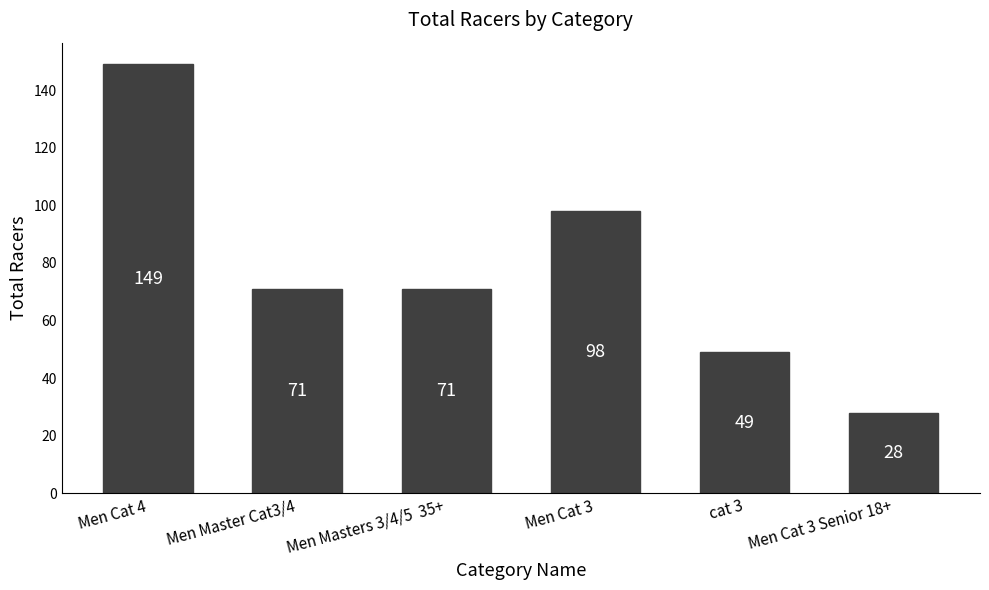

What position from the right is Men Cat 3 Senior 18+?

1